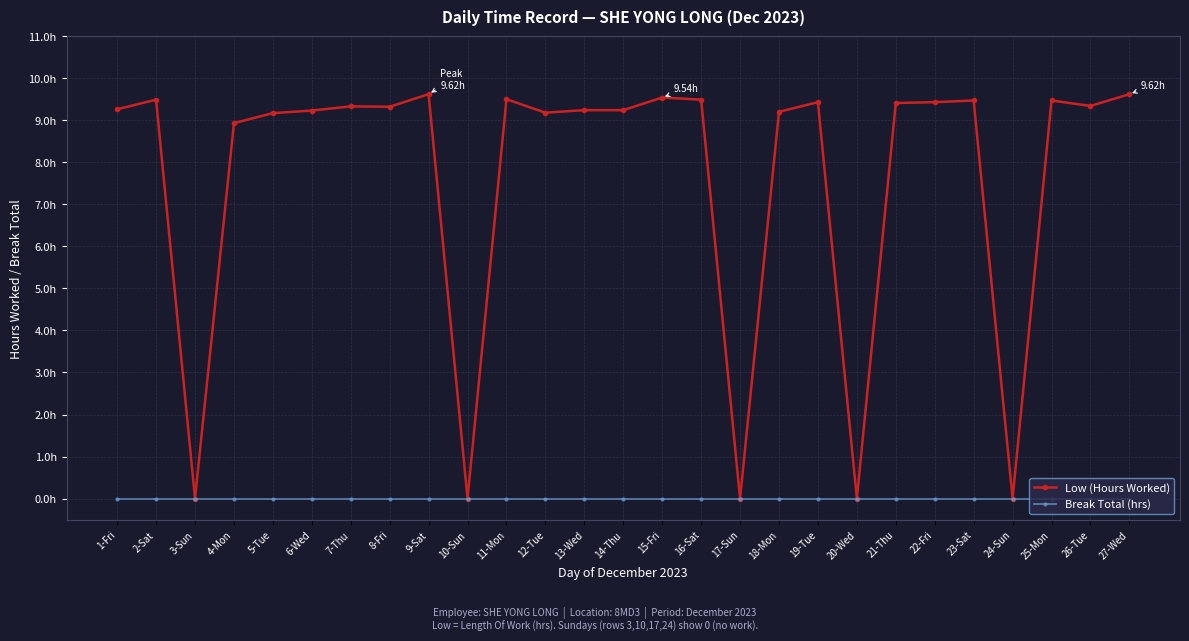

At which category does the chart reach its peak across all series?

9-Sat